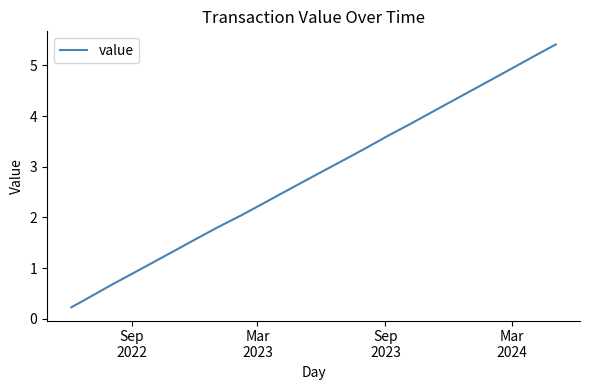

Reading left to right, extract all data points from this chart.

0.2	0.5	0.7	0.9	1.1	1.4	1.6	1.8	2.0	2.3	2.5	2.7	2.9	3.2	3.4	3.6	3.8	4.1	4.3	4.5	4.7	5.0	5.2	5.4